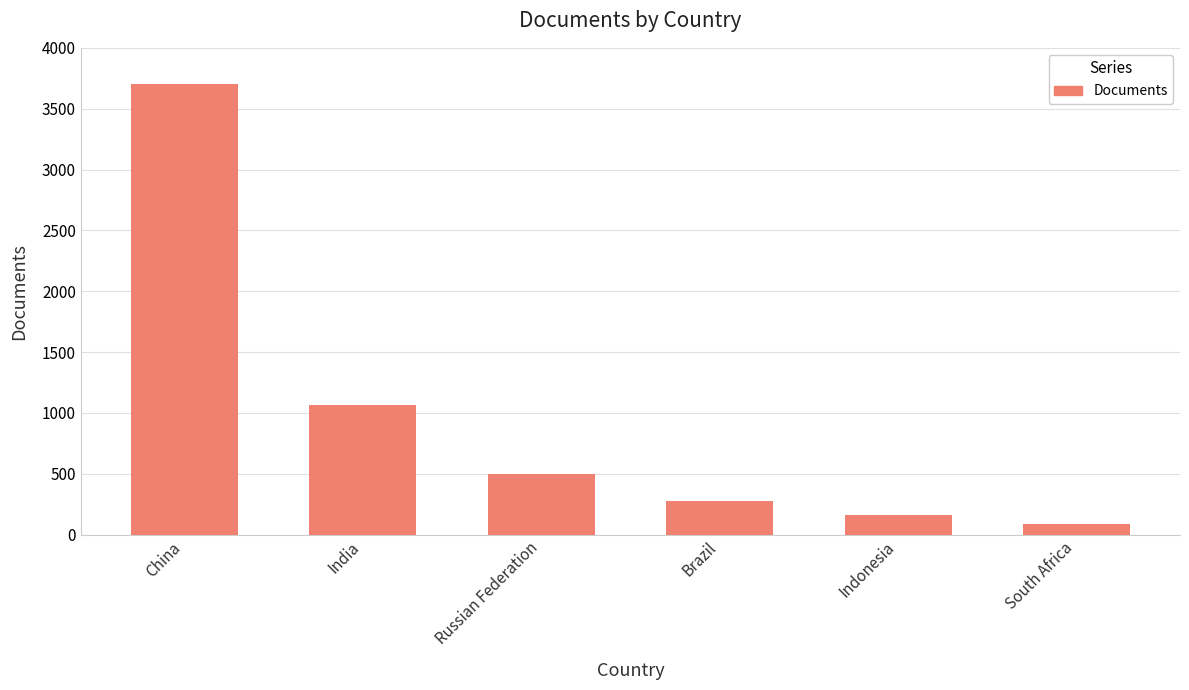

What is the average value?

964